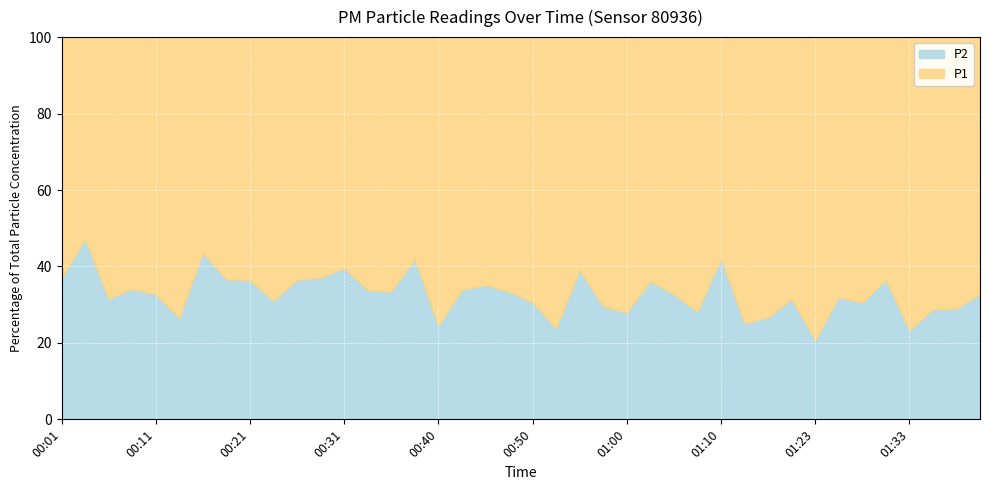

True or false: P2 has more than 1 interior local peaks.

True